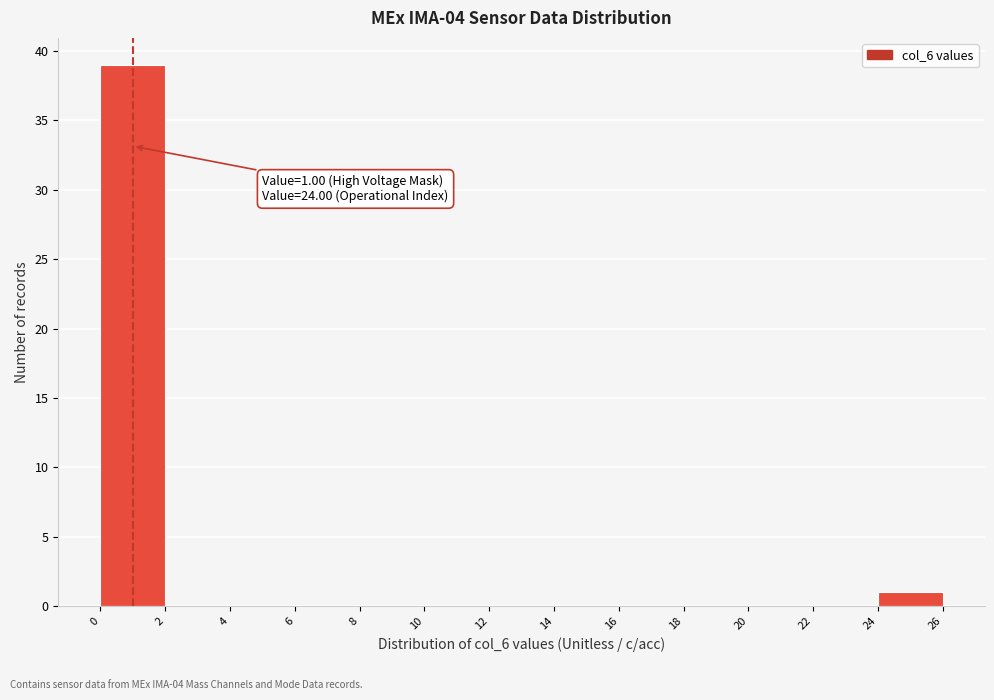

Over which range of the x-axis is the bar tallest?

0 to 2